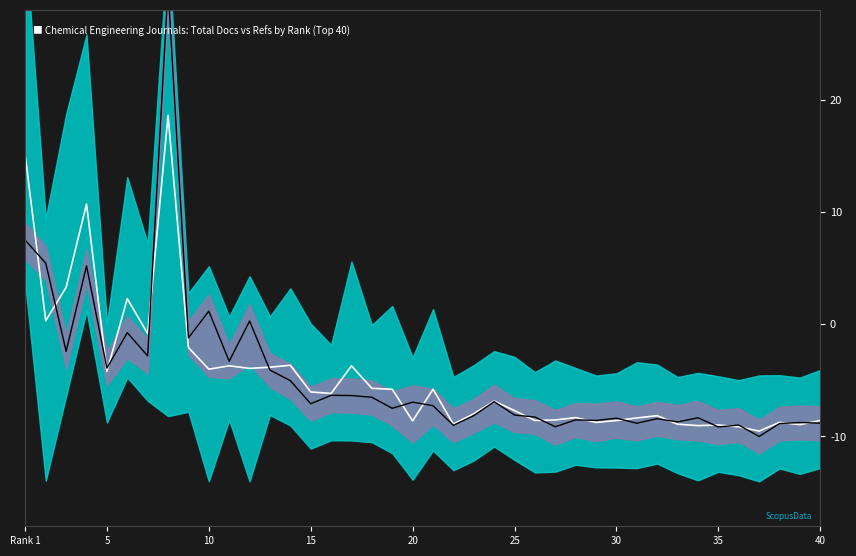

True or false: Mean trend and Total Docs. (3years) cross at least once.

True